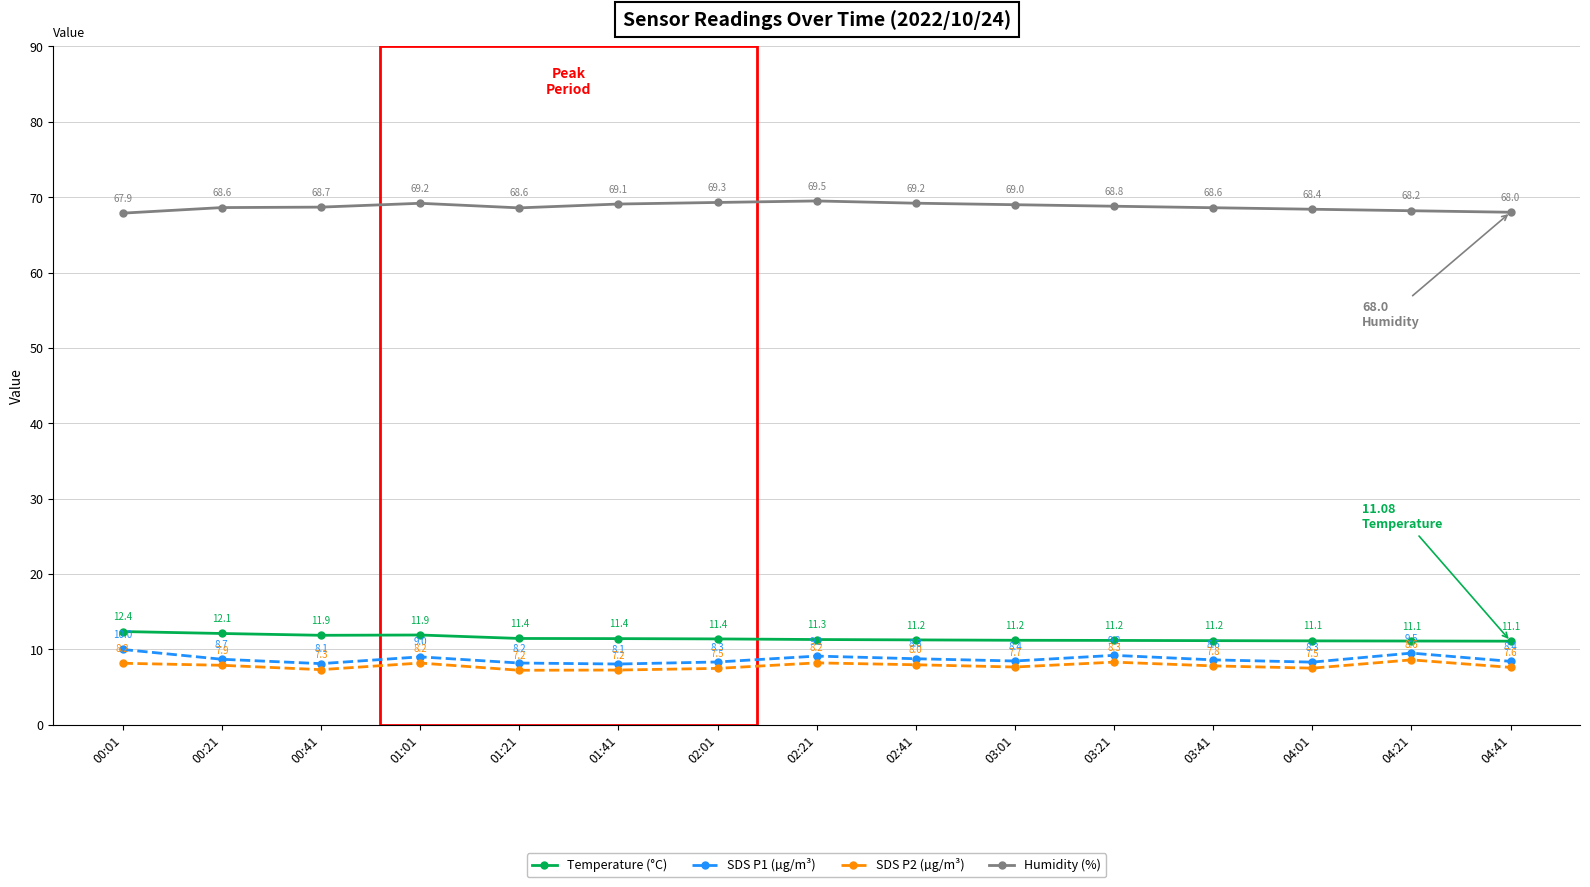

Rank the series by their maximum value, from lowest to highest.

SDS P2 (µg/m³), SDS P1 (µg/m³), Temperature (°C), Humidity (%)